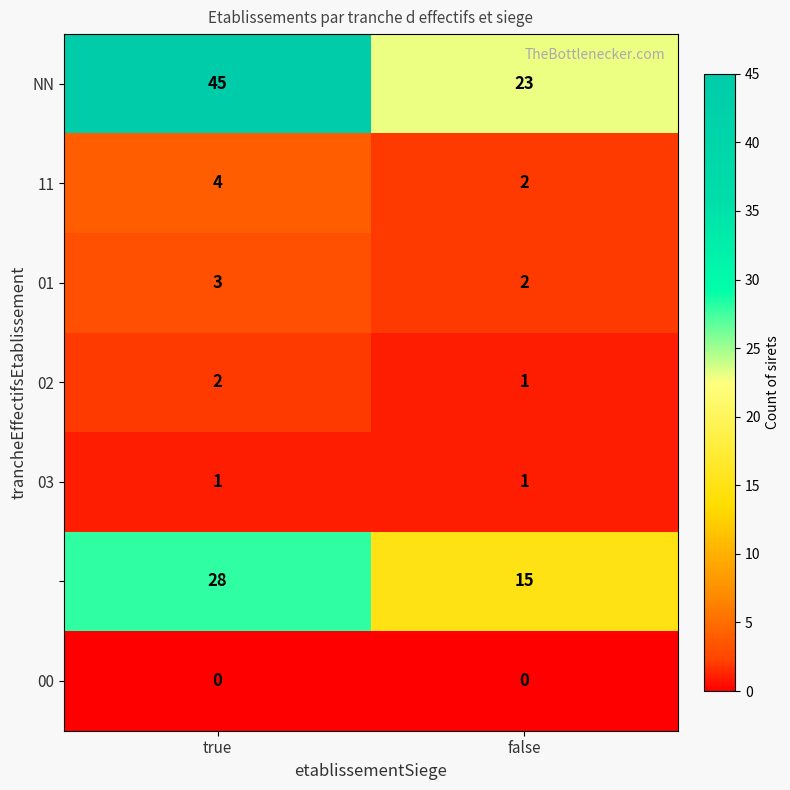

What is the total value across all series at true?

83